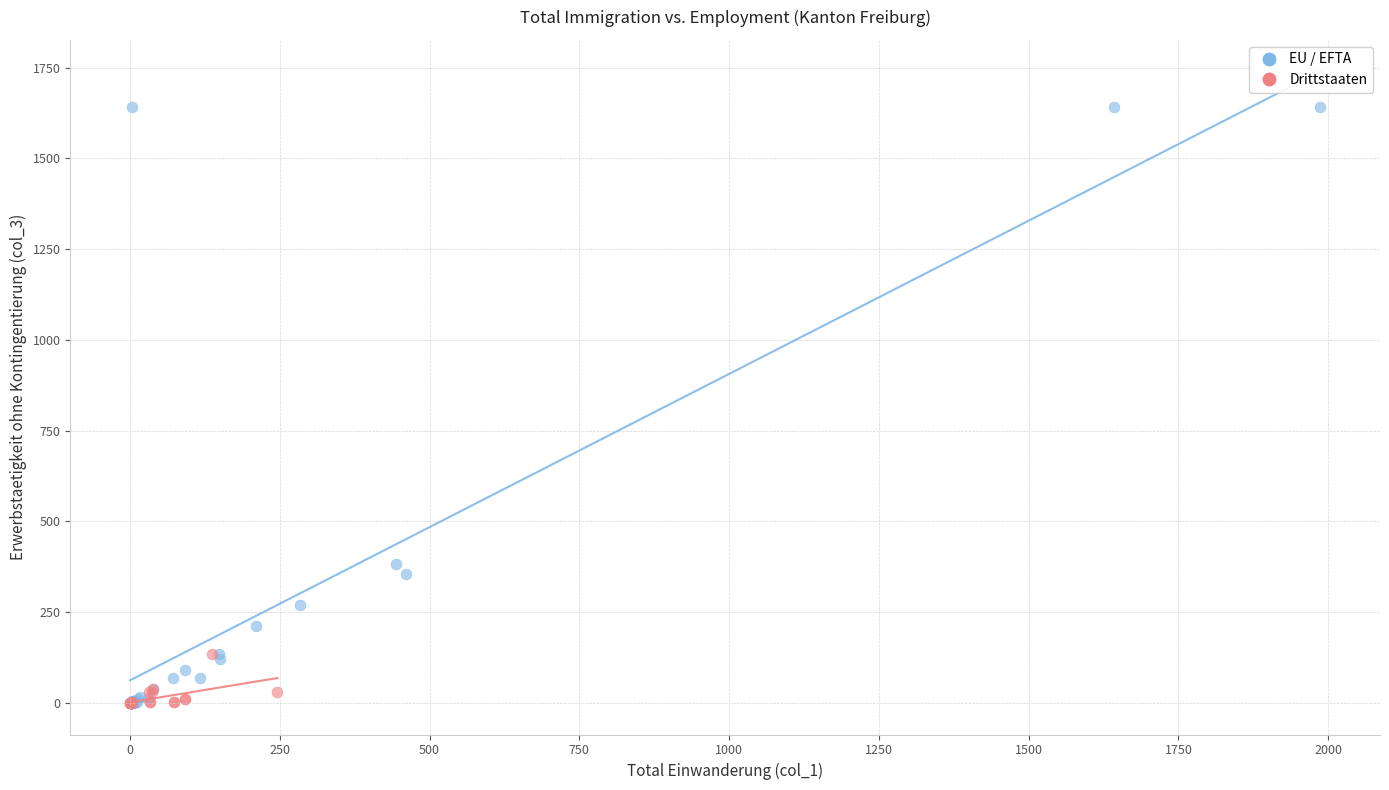

Which series reaches the maximum Y coordinate?

EU / EFTA